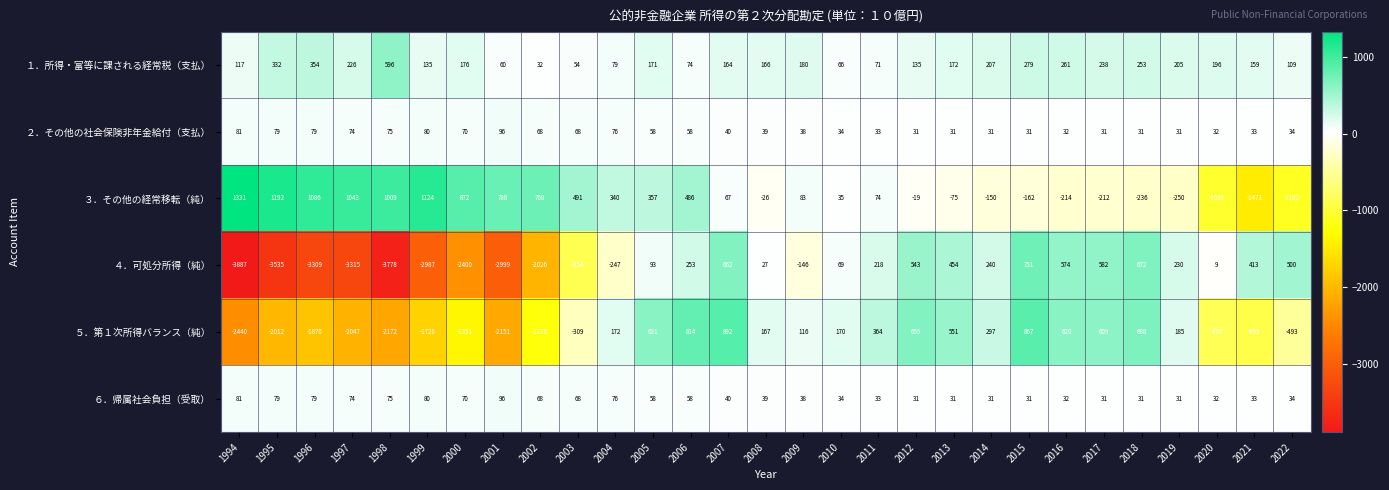

The ４．可処分所得（純） series shows 397 at 2006. True or false?

False